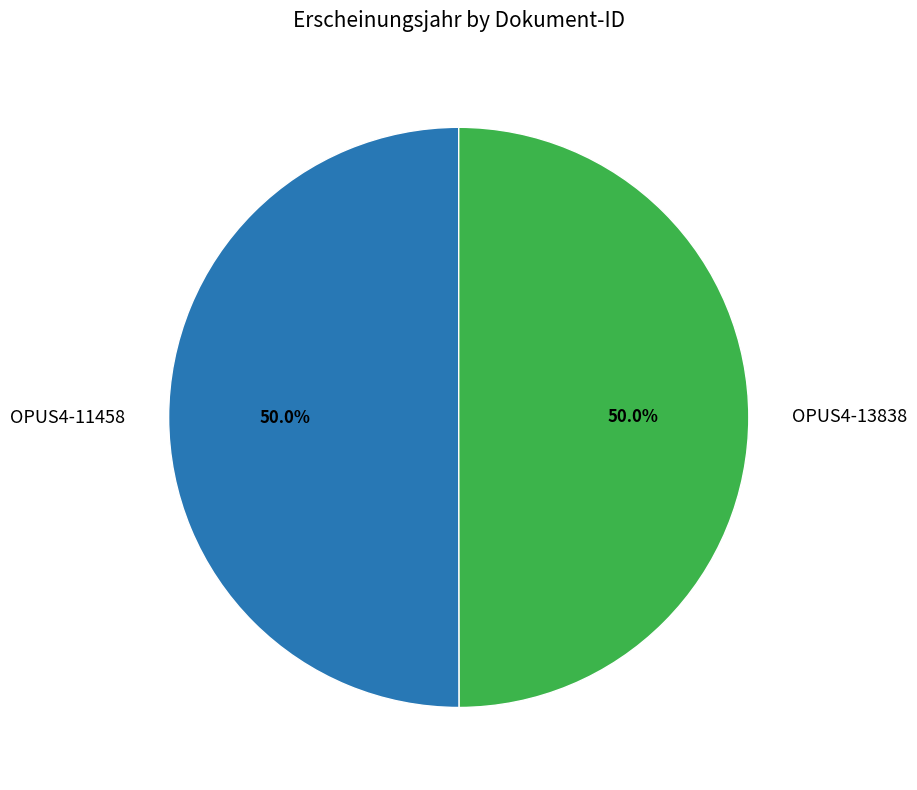

Count the number of slices in the pie.

2